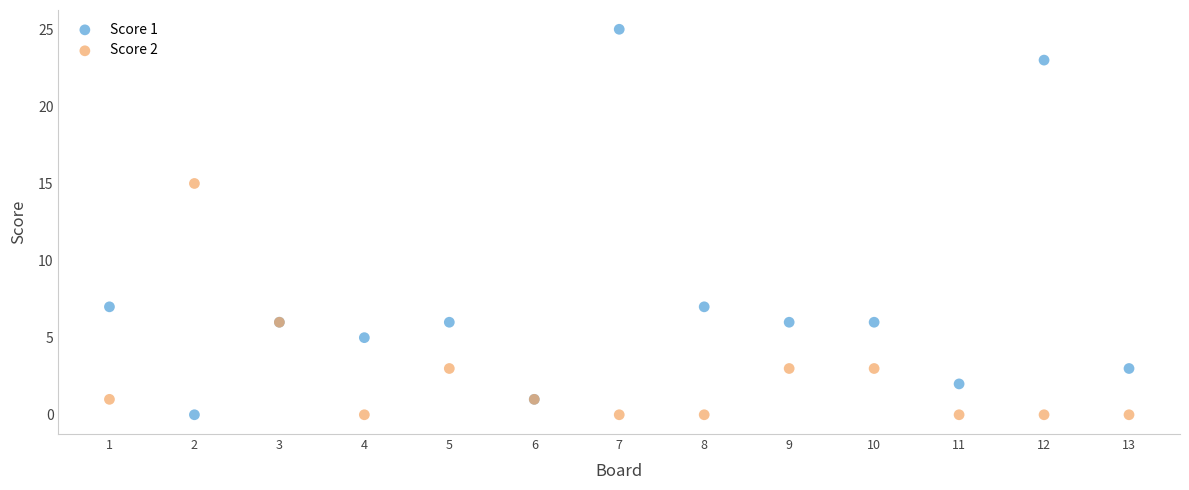

Which series contains the highest Y value?

Score 1